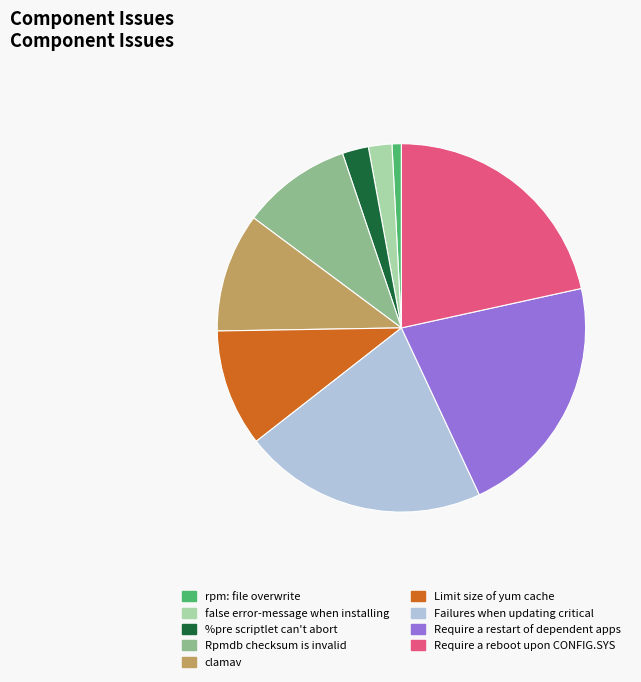

Does Rpmdb checksum is invalid account for over 50% of the chart?

No